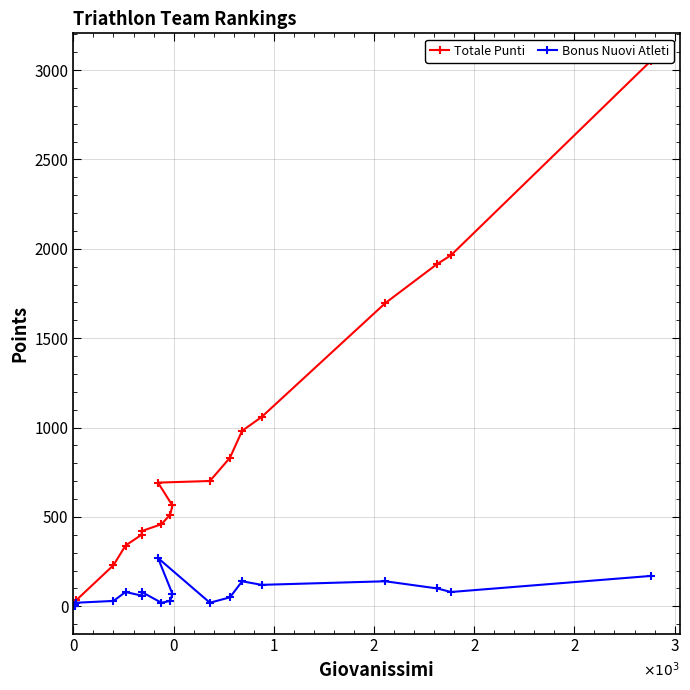

What is the difference between the maximum and second lowest values in the Bonus Nuovi Atleti series?

270